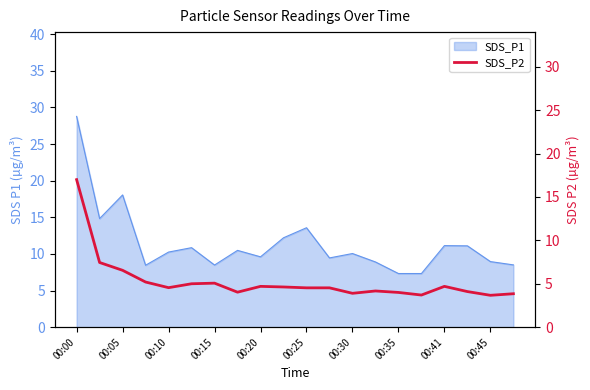

What is the minimum value shown in the chart?

3.7